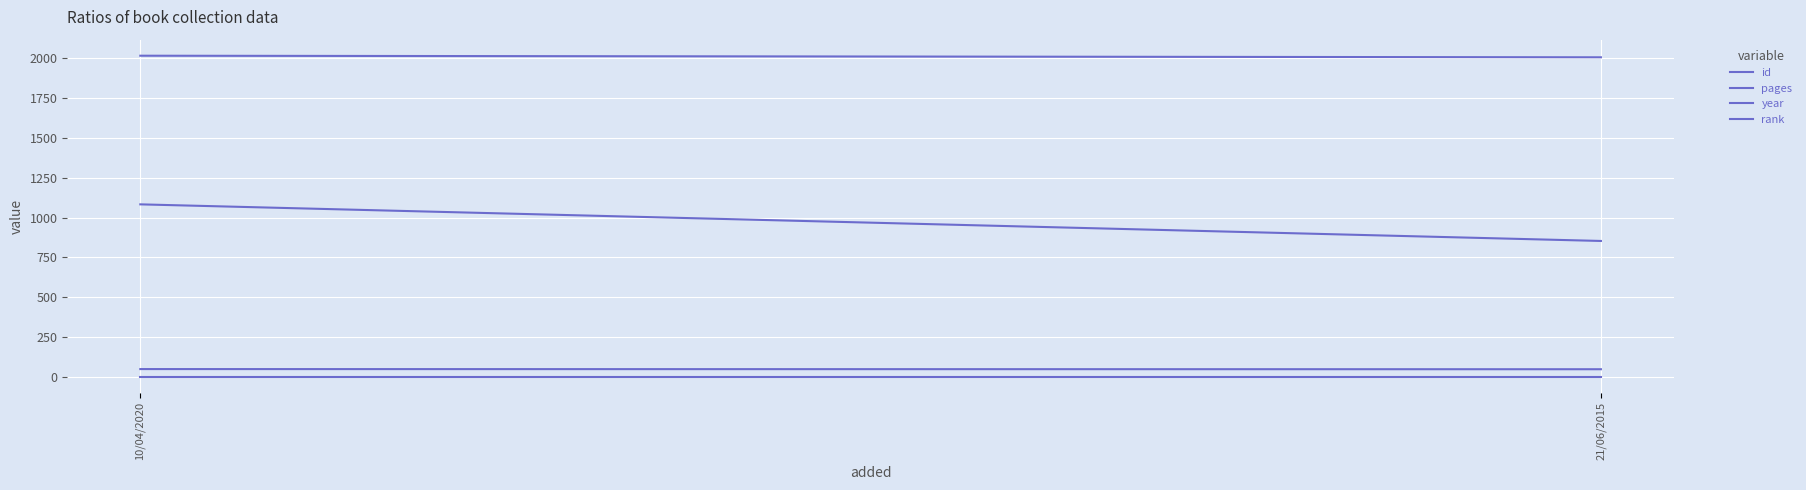

Count the number of data series in this chart.

4